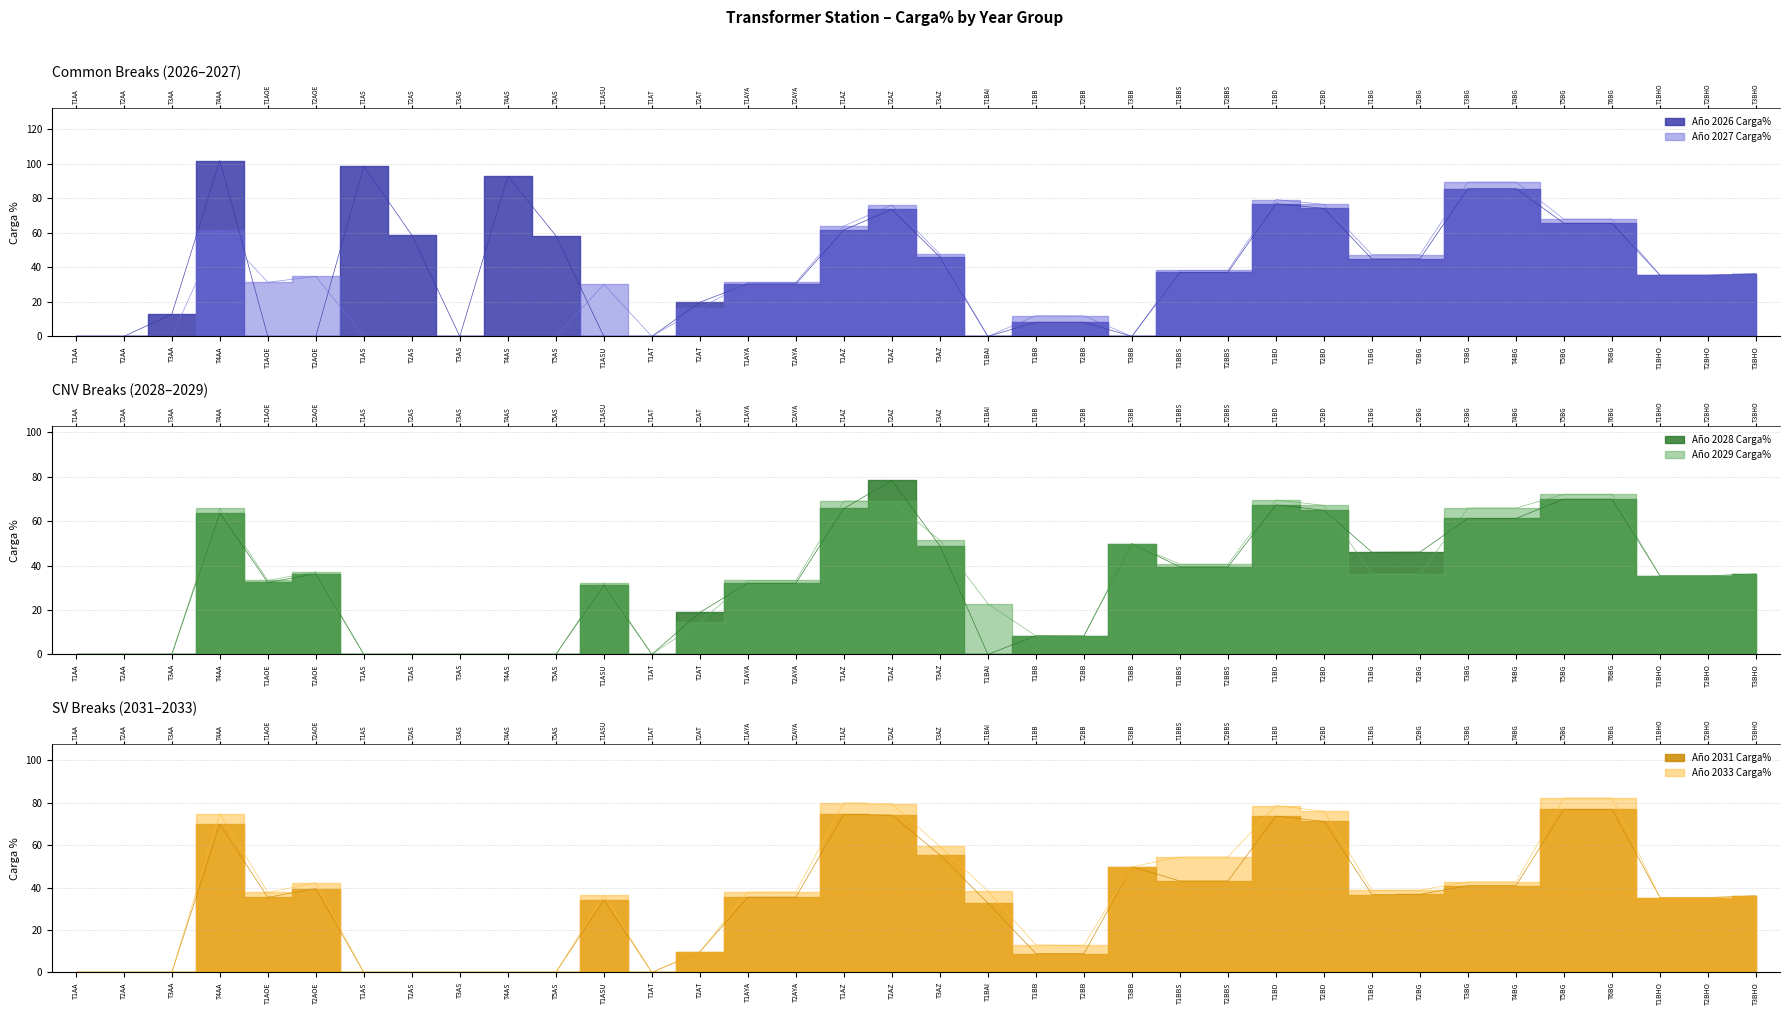

What is the spread (max minus min) of values at T3BG?

48.4